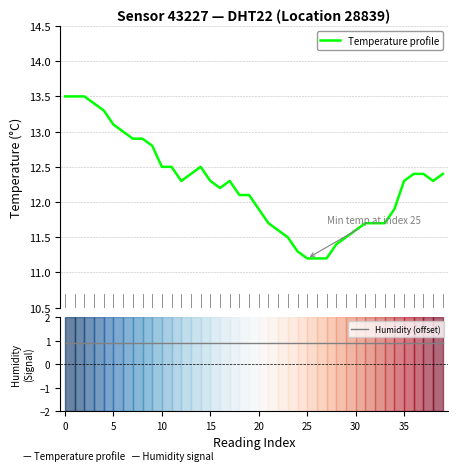

How many lines are shown in the chart?

2